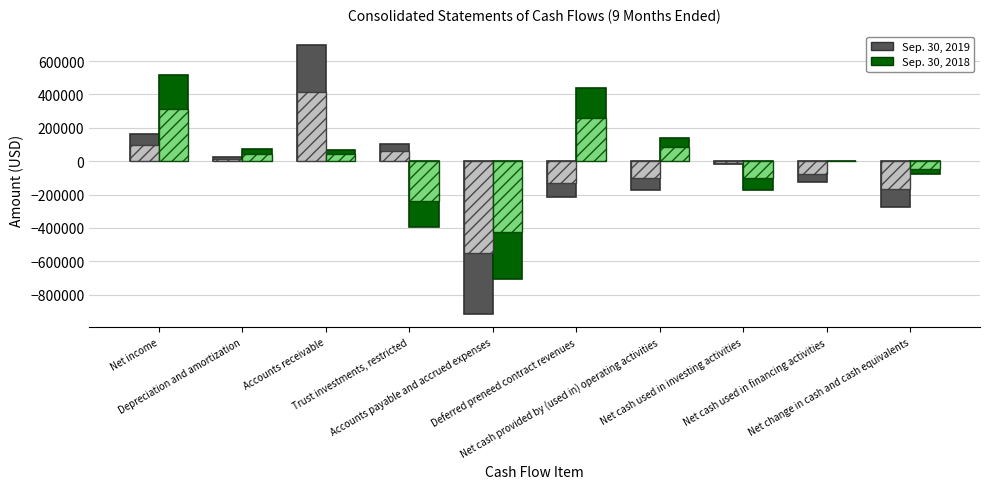

What is the maximum value shown in the chart?

695816.0